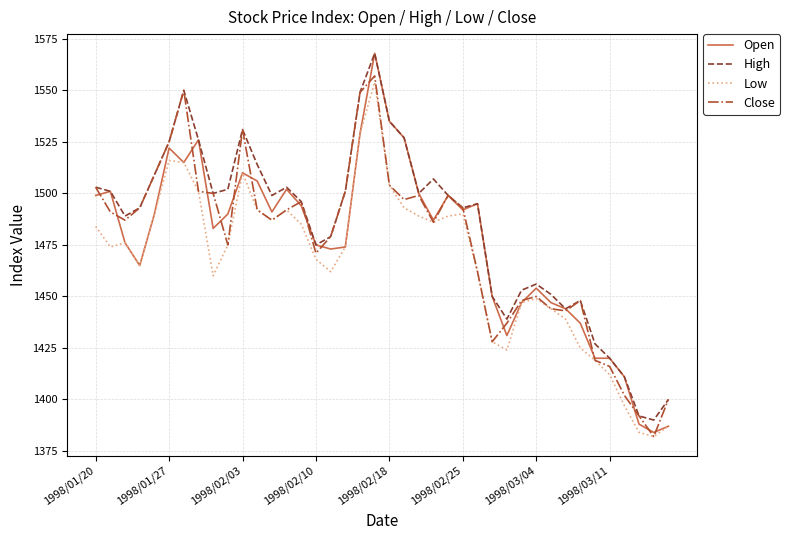

What is the minimum value shown in the chart?

1382